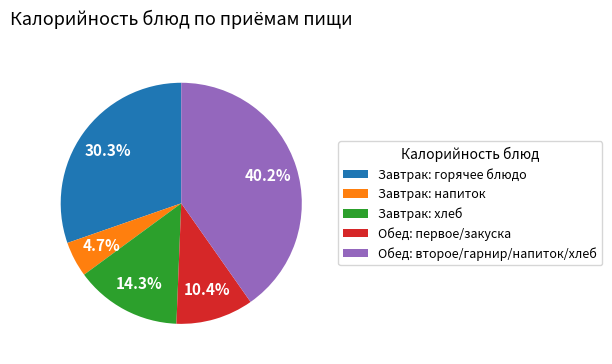

Approximately how many times larger is the value at Обед: второе/гарнир/напиток/хлеб compared to Завтрак: горячее блюдо?

1.3